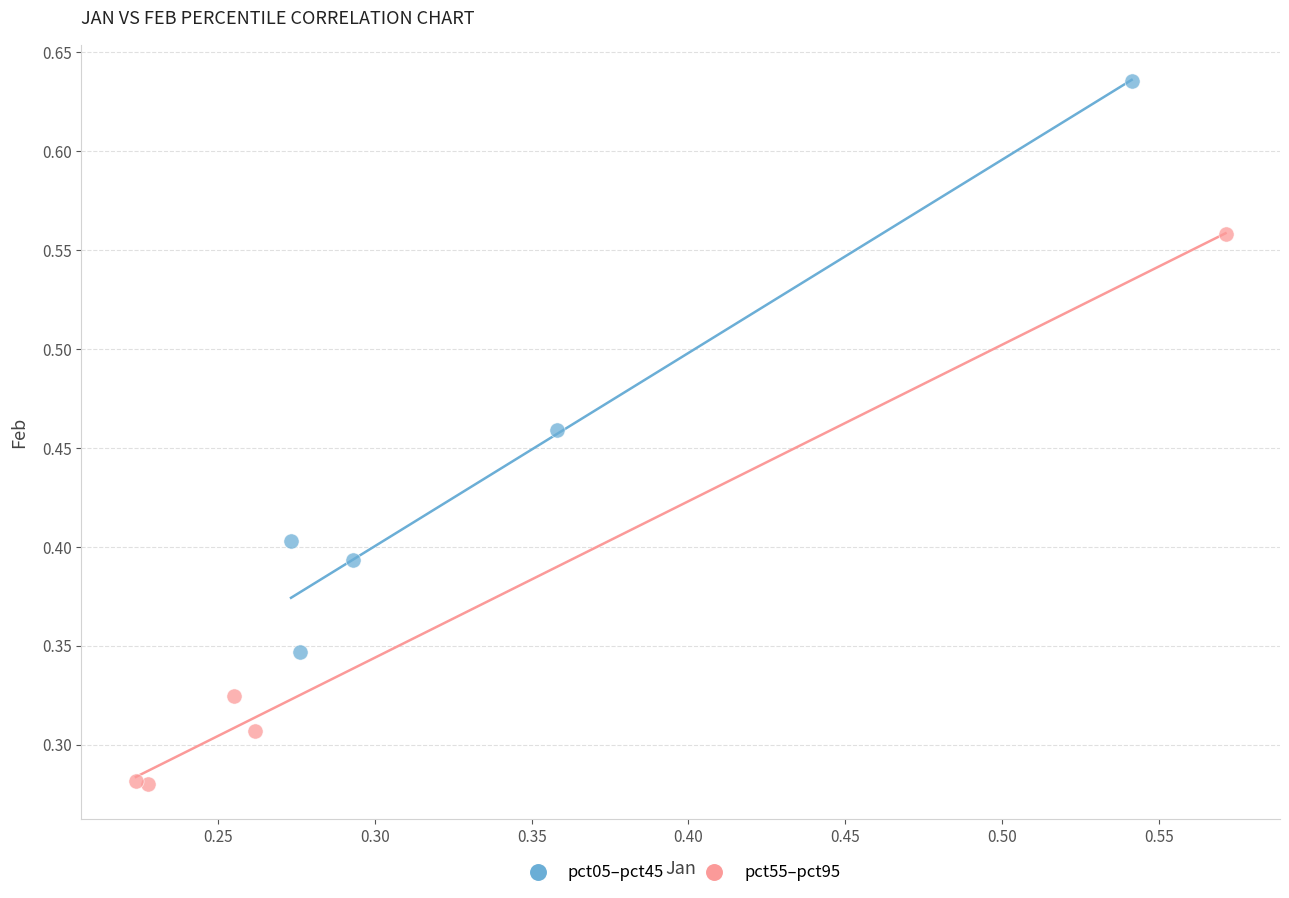

Which series reaches the minimum Y coordinate?

pct55–pct95